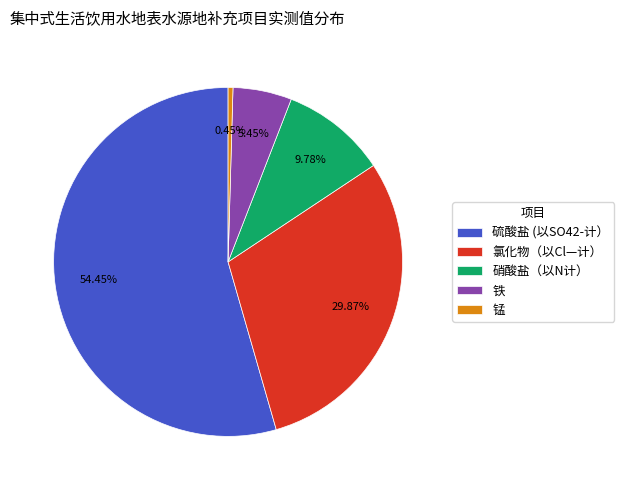

Rank the categories by value from highest to lowest.

硫酸盐 (以SO42-计）, 氯化物（以Cl—计）, 硝酸盐（以N计）, 铁, 锰